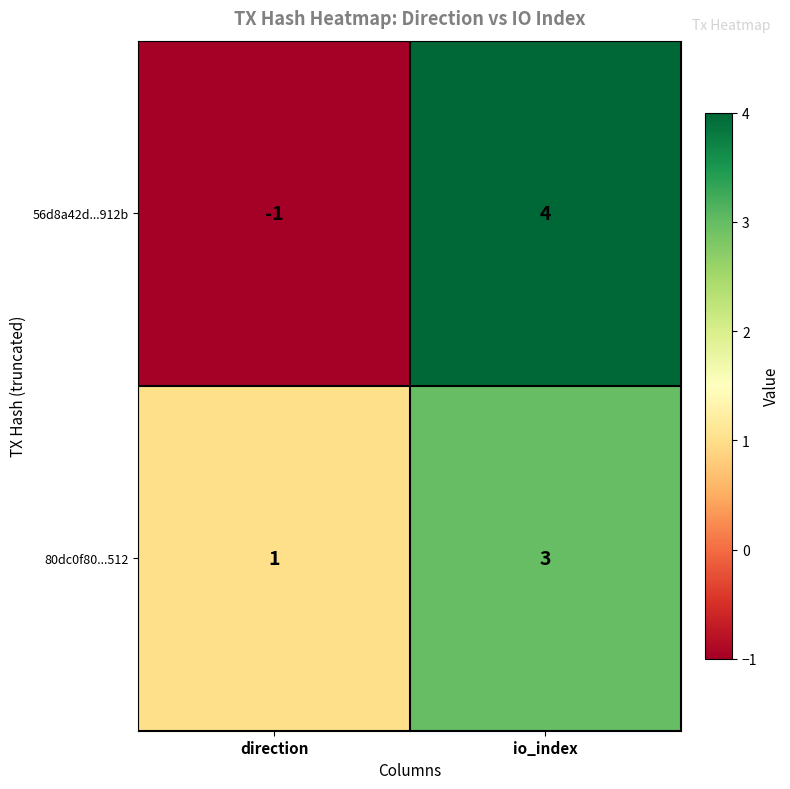

Rank the series by their average value, from lowest to highest.

56d8a42d...912b, 80dc0f80...512